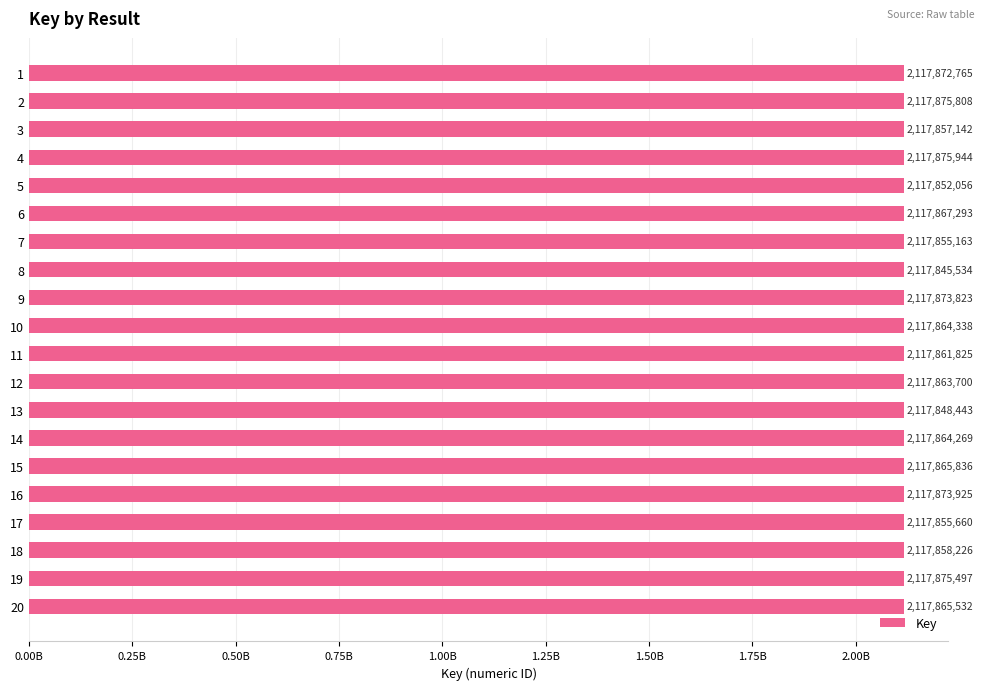

Does the chart contain any negative values?

No